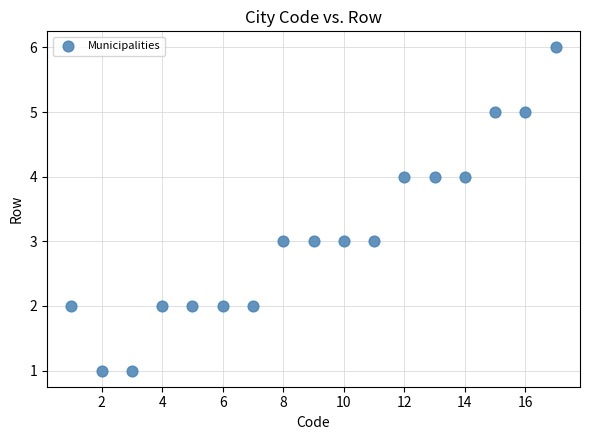

What is the range of Y values (max minus min)?

5